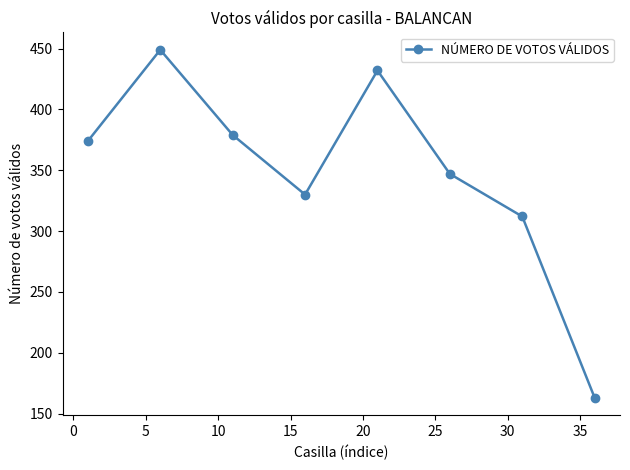

What is the value of the 6th point from the left?

347